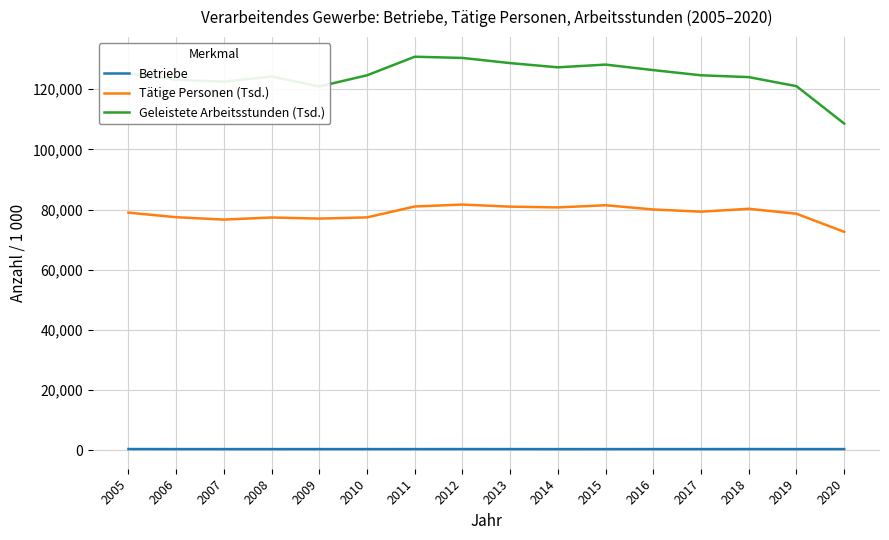

What is the minimum value for Geleistete Arbeitsstunden (Tsd.)?

108587